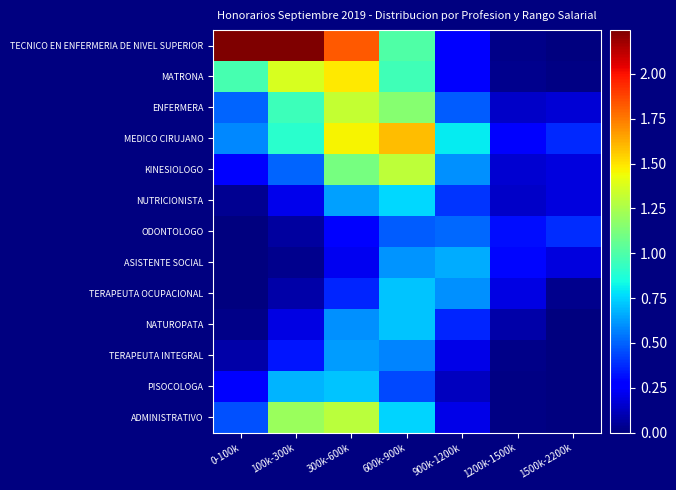

Reading right to left, extract all data points from this chart.

TECNICO EN ENFERMERIA DE NIVEL SUPERIOR: 1500k-2200k=0.0	1200k-1500k=0.0	900k-1200k=0.3	600k-900k=1.0	300k-600k=1.8	100k-300k=2.2	0-100k=2.2
MATRONA: 1500k-2200k=0.0	1200k-1500k=0.0	900k-1200k=0.3	600k-900k=1.0	300k-600k=1.5	100k-300k=1.4	0-100k=1.0
ENFERMERA: 1500k-2200k=0.2	1200k-1500k=0.1	900k-1200k=0.5	600k-900k=1.1	300k-600k=1.3	100k-300k=1.0	0-100k=0.5
MEDICO CIRUJANO: 1500k-2200k=0.4	1200k-1500k=0.3	900k-1200k=0.8	600k-900k=1.6	300k-600k=1.5	100k-300k=0.9	0-100k=0.6
KINESIOLOGO: 1500k-2200k=0.2	1200k-1500k=0.2	900k-1200k=0.6	600k-900k=1.3	300k-600k=1.1	100k-300k=0.5	0-100k=0.3
NUTRICIONISTA: 1500k-2200k=0.2	1200k-1500k=0.1	900k-1200k=0.4	600k-900k=0.8	300k-600k=0.6	100k-300k=0.2	0-100k=0.0
ODONTOLOGO: 1500k-2200k=0.4	1200k-1500k=0.3	900k-1200k=0.5	600k-900k=0.5	300k-600k=0.3	100k-300k=0.1	0-100k=0.0
ASISTENTE SOCIAL: 1500k-2200k=0.2	1200k-1500k=0.3	900k-1200k=0.7	600k-900k=0.6	300k-600k=0.2	100k-300k=0.0	0-100k=0.0
TERAPEUTA OCUPACIONAL: 1500k-2200k=0.0	1200k-1500k=0.2	900k-1200k=0.6	600k-900k=0.7	300k-600k=0.4	100k-300k=0.1	0-100k=0.0
NATUROPATA: 1500k-2200k=0.0	1200k-1500k=0.1	900k-1200k=0.4	600k-900k=0.7	300k-600k=0.6	100k-300k=0.2	0-100k=0.0
TERAPEUTA INTEGRAL: 1500k-2200k=0.0	1200k-1500k=0.0	900k-1200k=0.2	600k-900k=0.6	300k-600k=0.6	100k-300k=0.3	0-100k=0.1
PISOCOLOGA: 1500k-2200k=0.0	1200k-1500k=0.0	900k-1200k=0.1	600k-900k=0.4	300k-600k=0.7	100k-300k=0.7	0-100k=0.3
ADMINISTRATIVO: 1500k-2200k=0.0	1200k-1500k=0.0	900k-1200k=0.2	600k-900k=0.7	300k-600k=1.3	100k-300k=1.2	0-100k=0.5